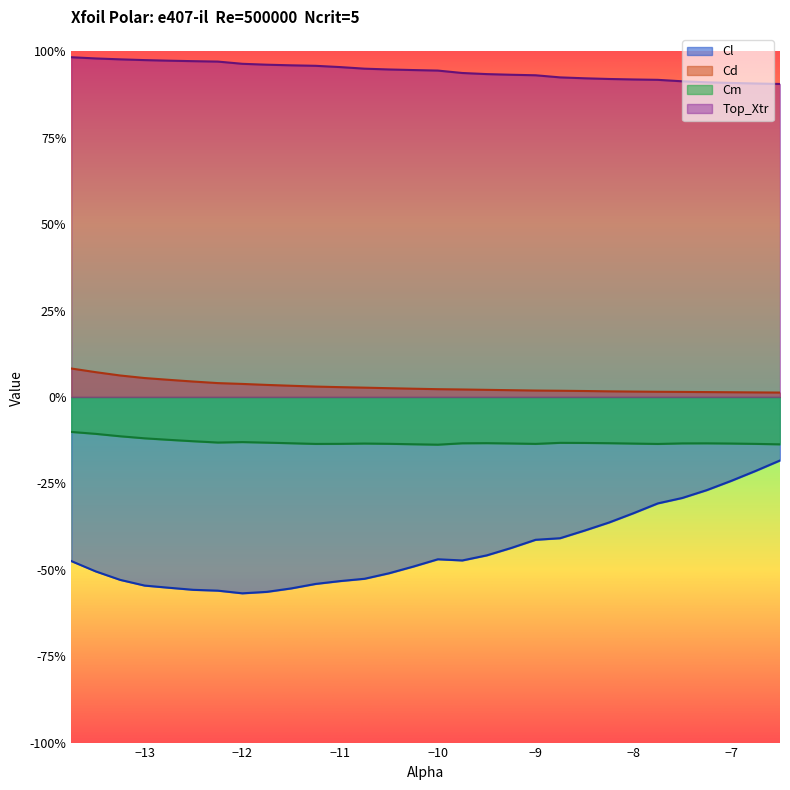

At how many categories does at least one series exceed 0?

30